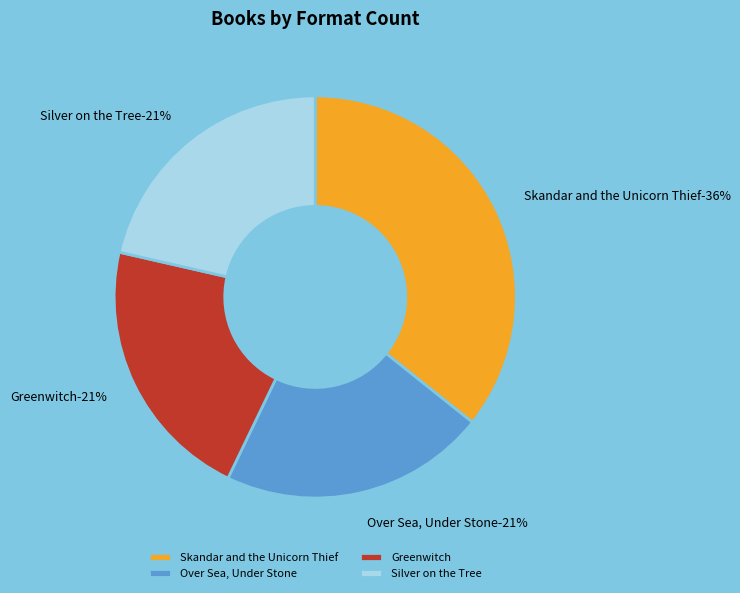

Does Skandar and the Unicorn Thief represent more than half of the total?

No